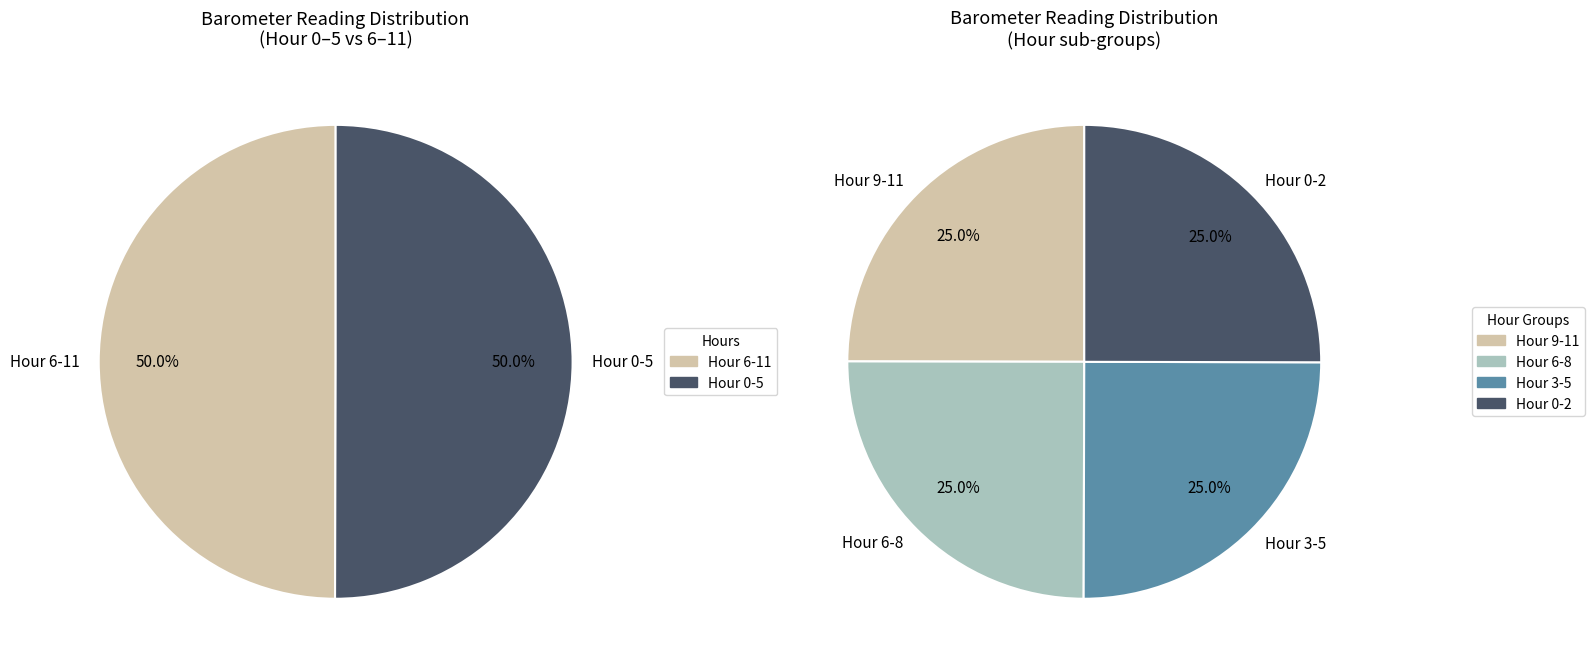

Is the sum of Hour 6 and Hour 3 greater than half?

No